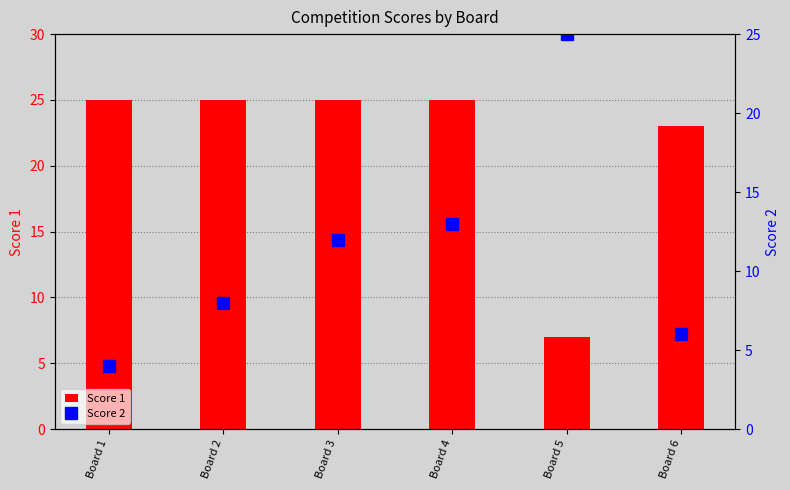

Which label corresponds to the largest value in the chart?

Board 1